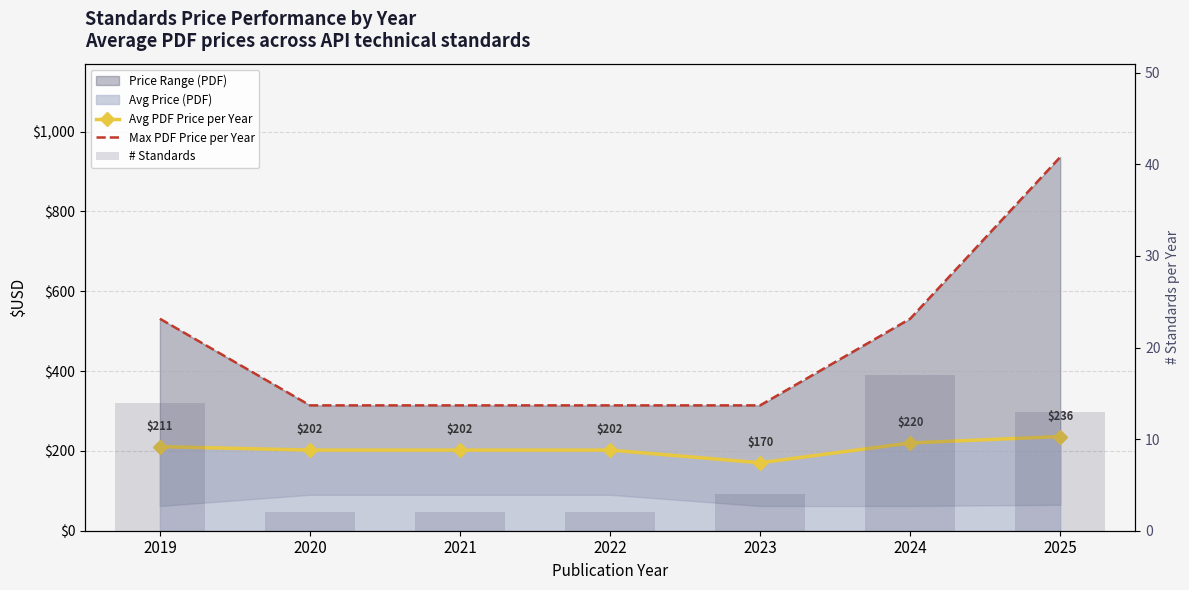

True or false: # Standards has a value of 0.8 at 2020.

False